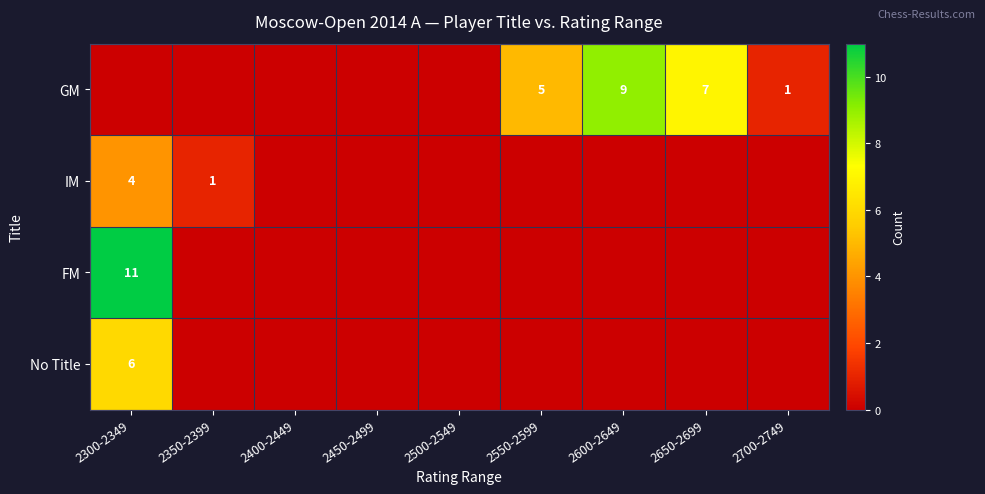

True or false: FM has a value of 11 at 2300-2349.

True